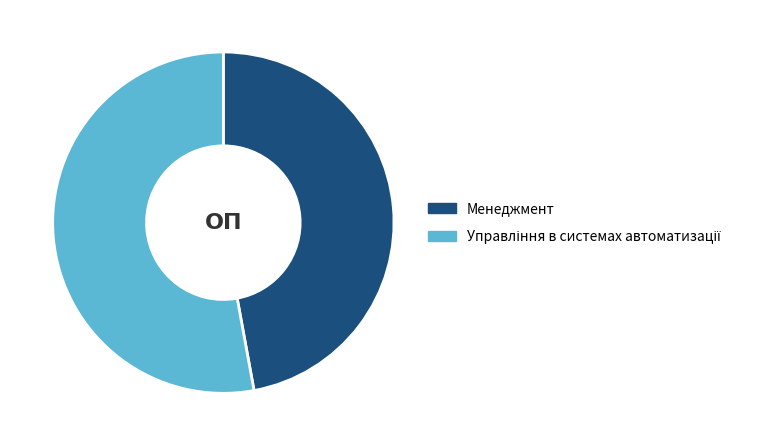

True or false: Менеджмент accounts for 47% of the total.

True